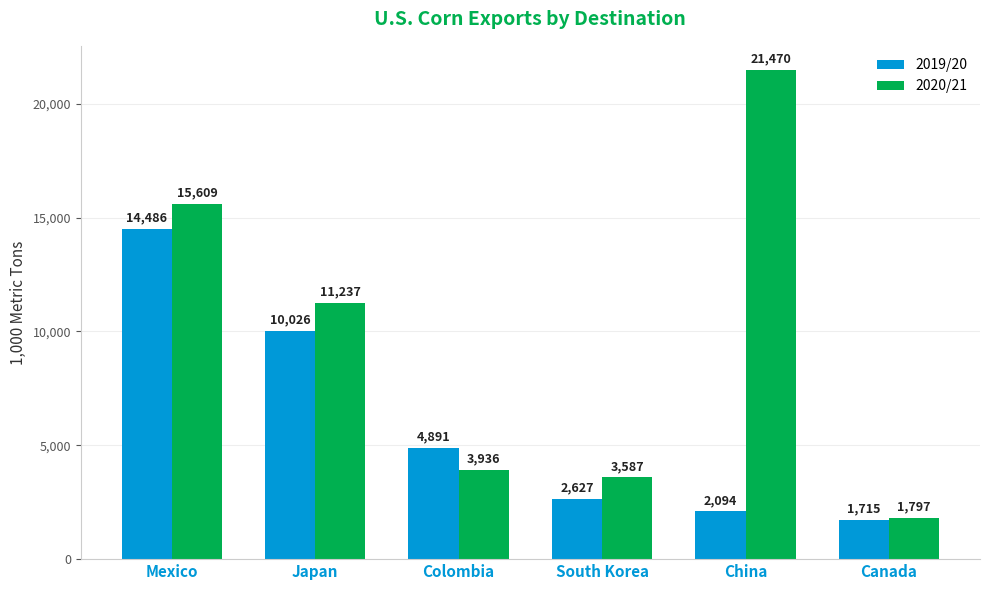

What is the highest value of the 2020/21 series?

21469.8